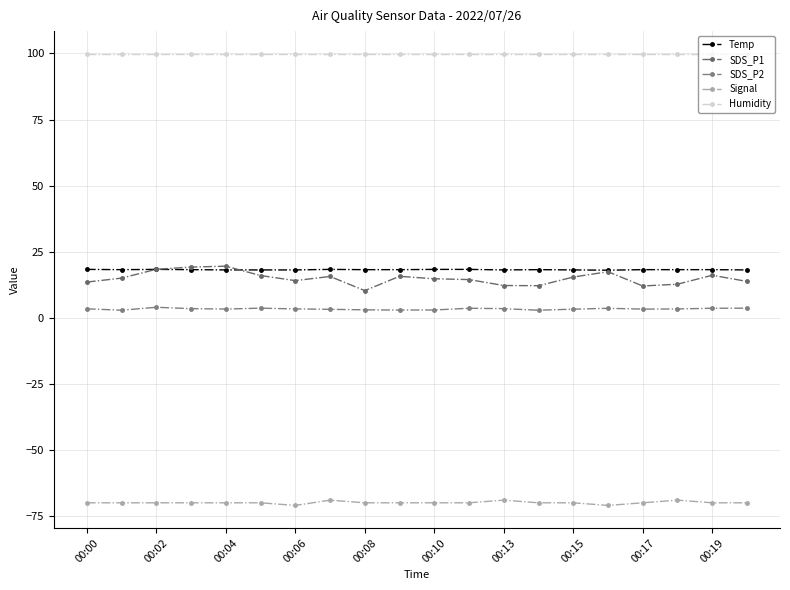

How many intersections are there between Temp and SDS_P1?

2